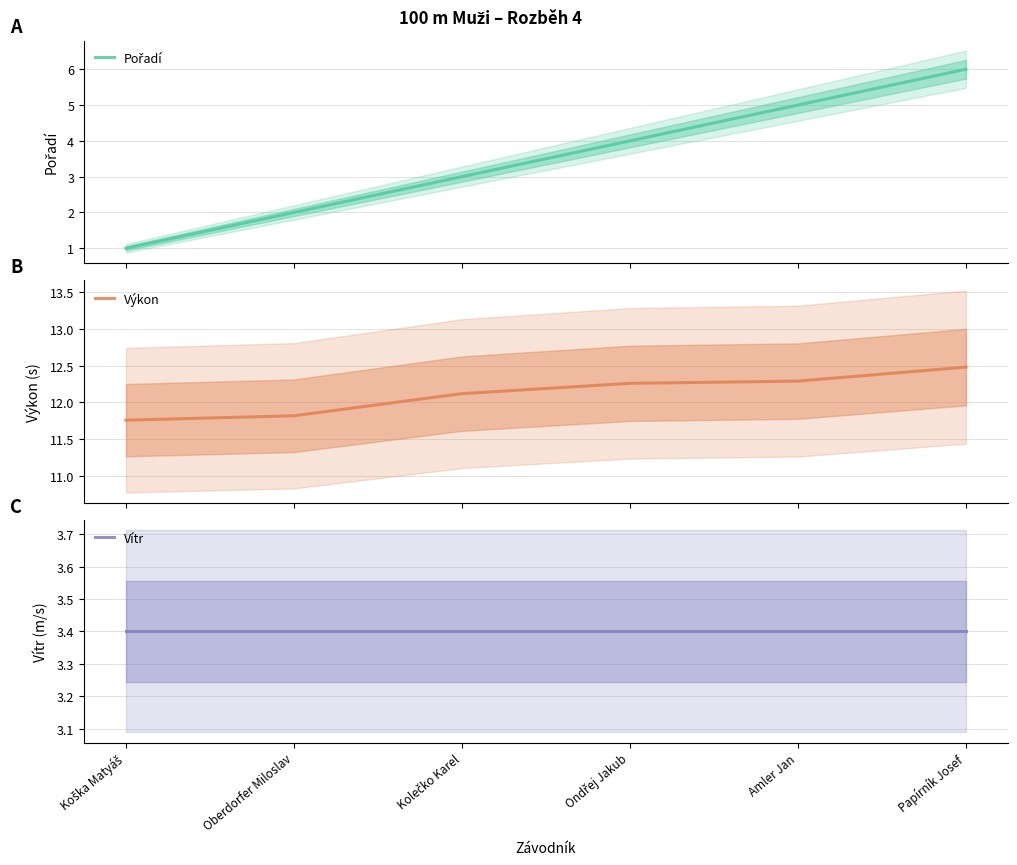

What is the sum of all Pořadí values?

21.0